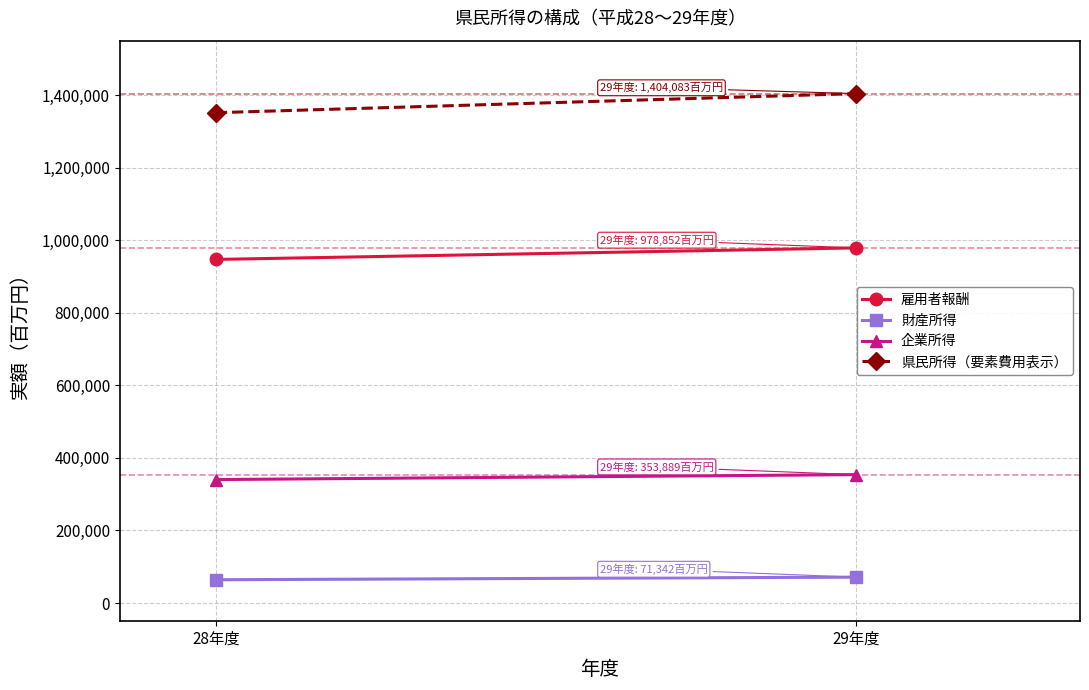

Reading left to right, list all the values displayed in this chart.

雇用者報酬: 28年度=947029	29年度=978852
財産所得: 28年度=64133	29年度=71342
企業所得: 28年度=340274	29年度=353889
県民所得（要素費用表示）: 28年度=1351435	29年度=1404083